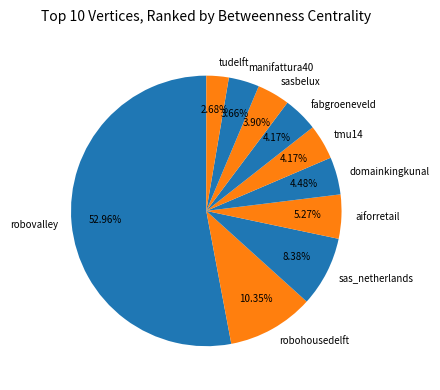

Which category has the biggest portion of the pie?

robovalley